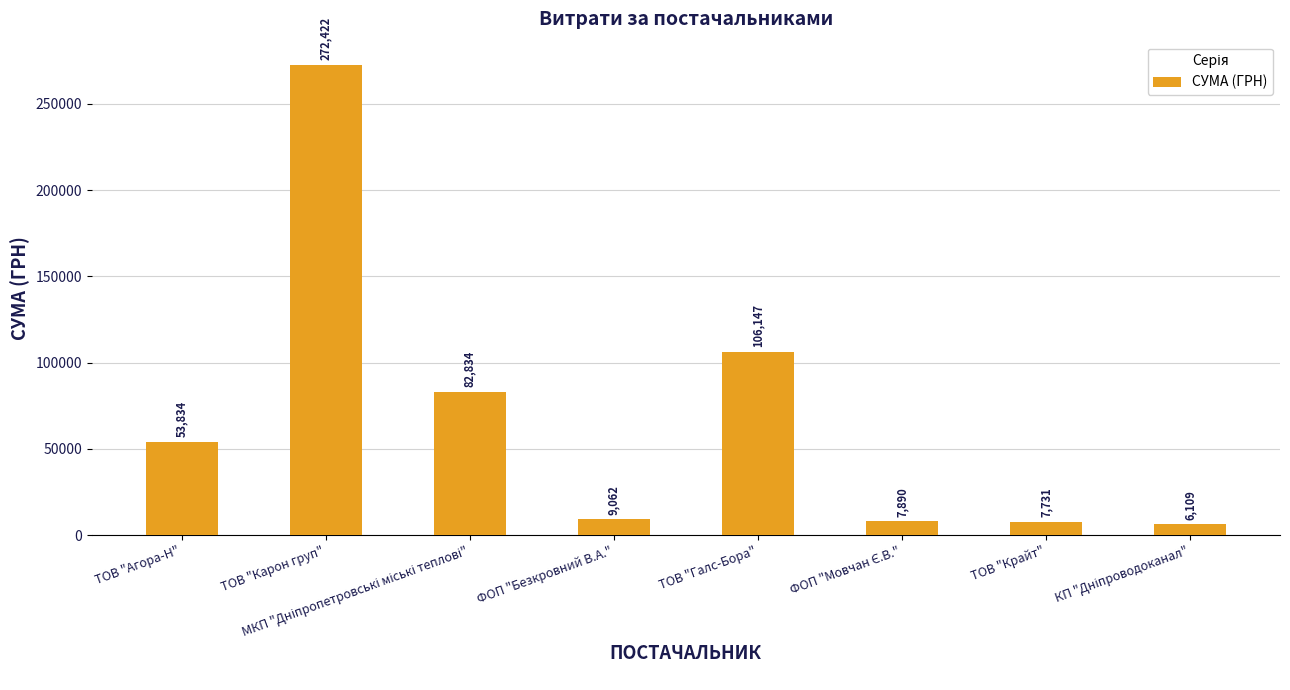

What is the difference between the values at ТОВ "Агора-Н" and ФОП "Безкровний В.А."?

44771.8